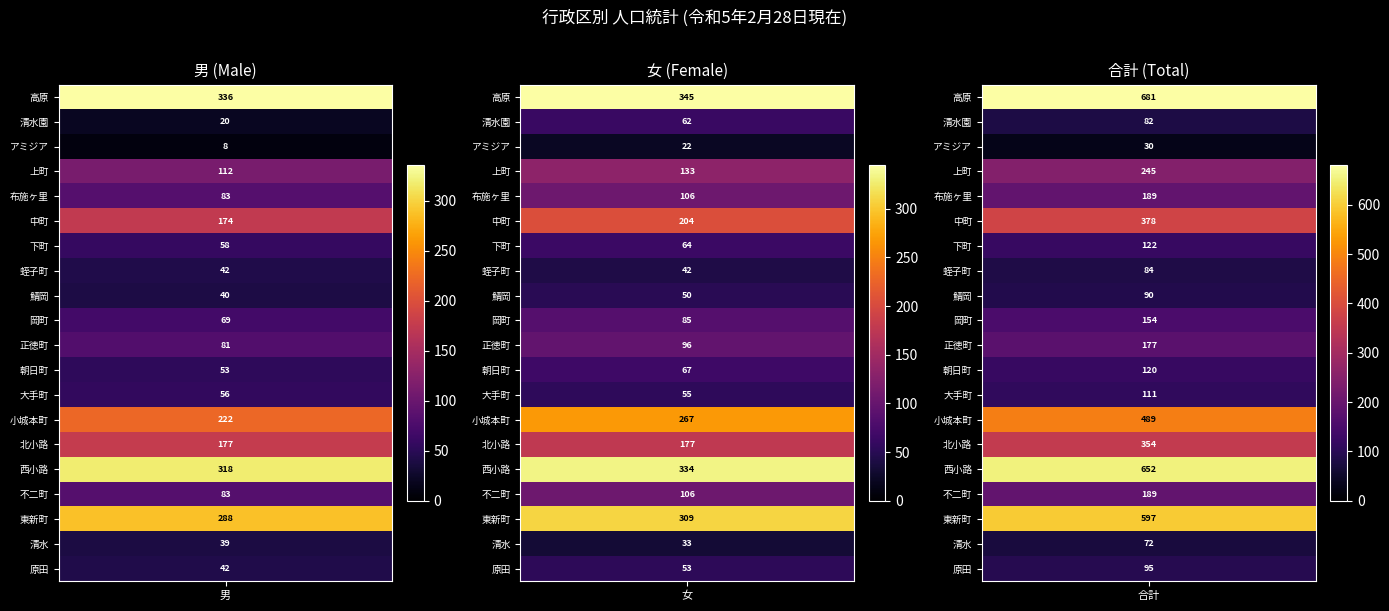

At how many categories does at least one series exceed 409?

1